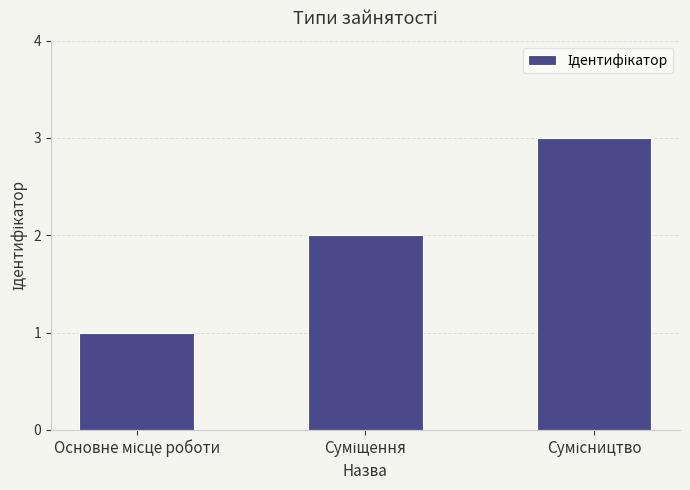

Does the chart contain stacked bars?

No